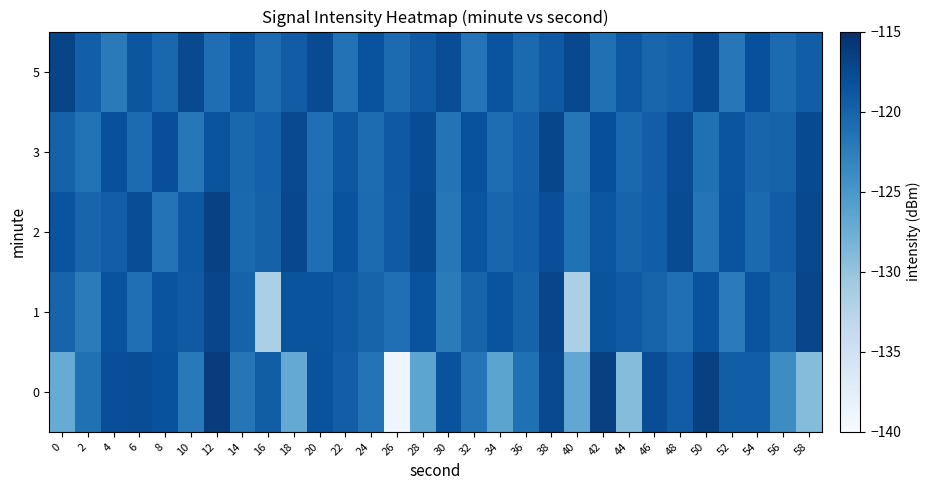

Between 2 and 10, which series saw the biggest shift?

1